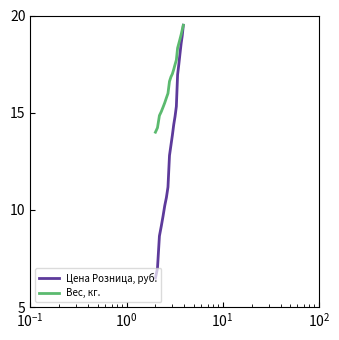

How many lines are shown in the chart?

2